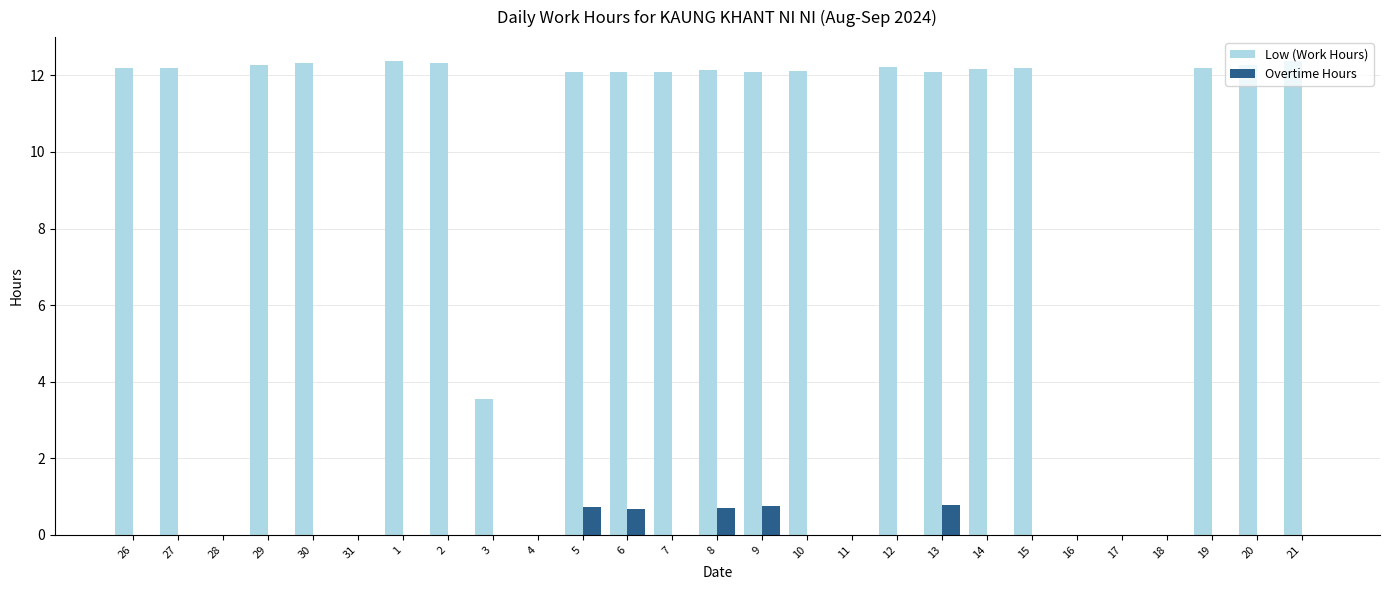

Is it true that Overtime Hours equals 0.0 at 14?

True